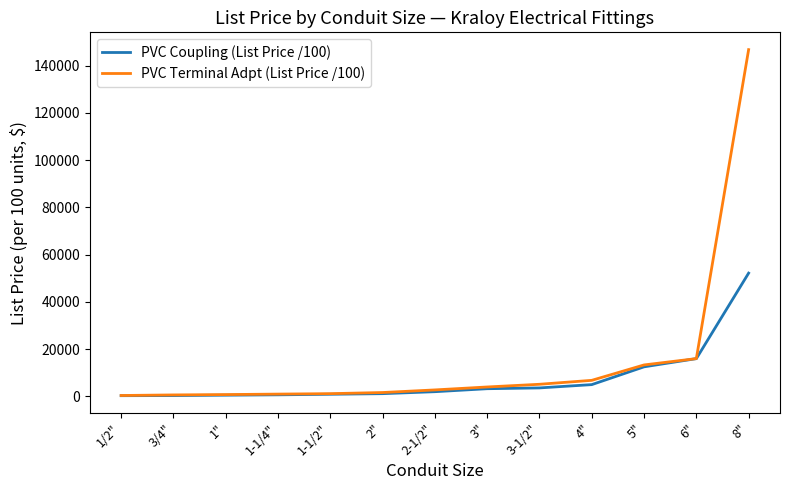

How many distinct data groups are displayed?

2